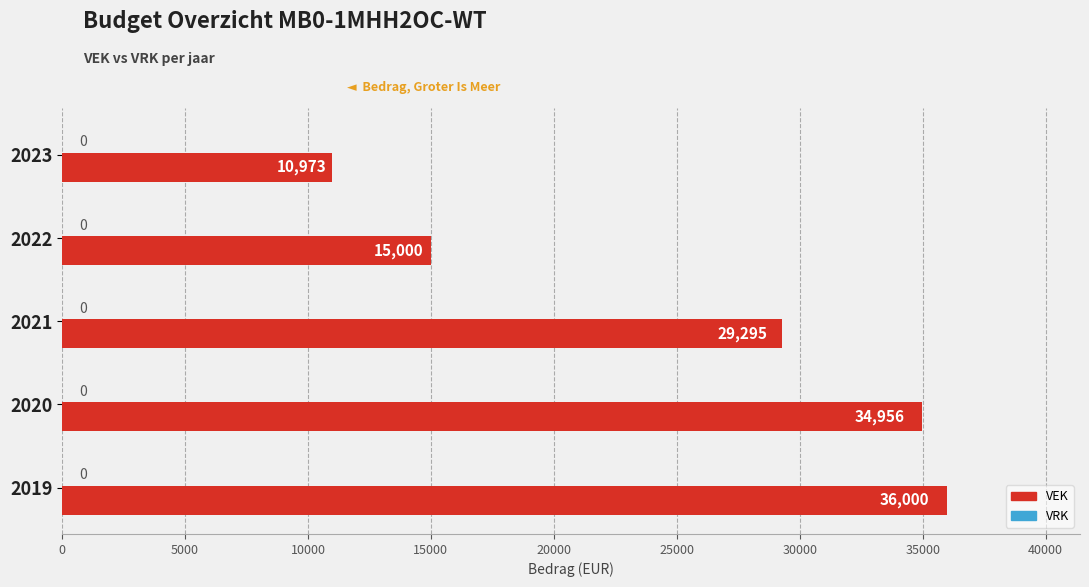

List the labels in order of value, smallest first.

2023, 2022, 2021, 2020, 2019